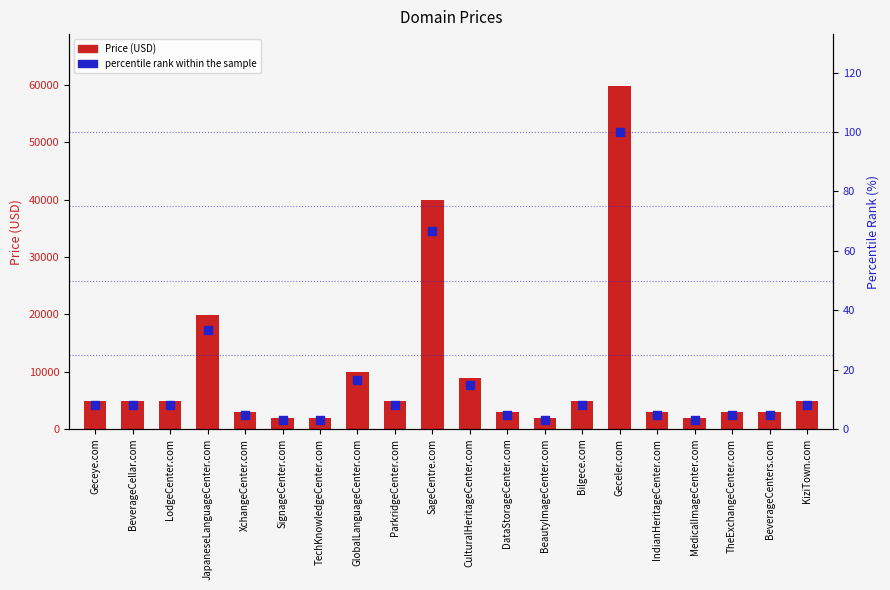

Which series has the largest total across all categories?

Price (USD)